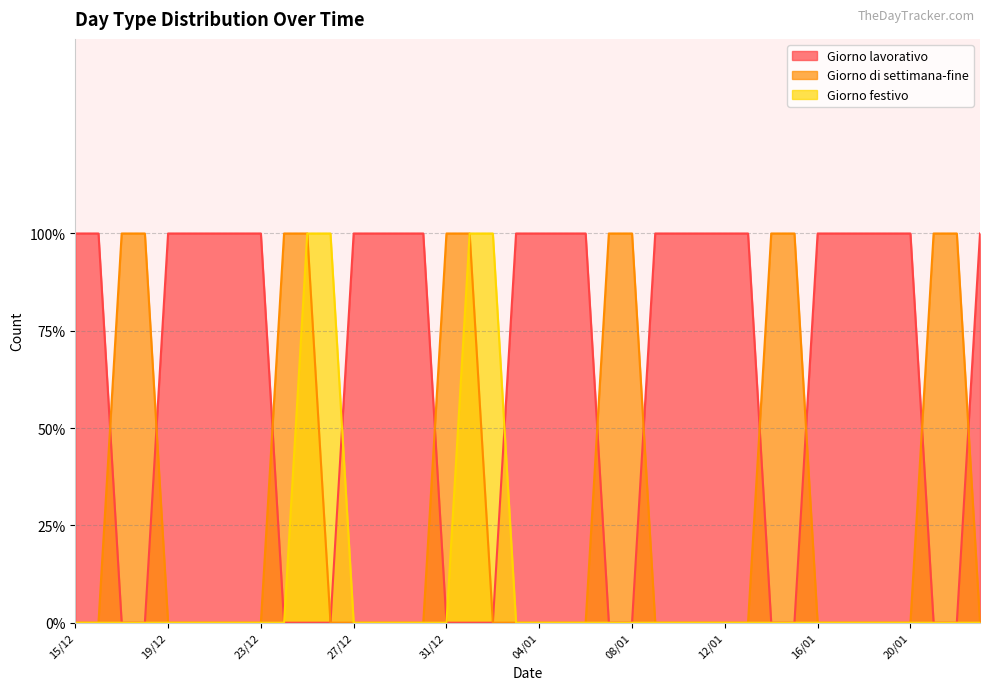

Where is Giorno festivo nearest to the value 0?

15/12